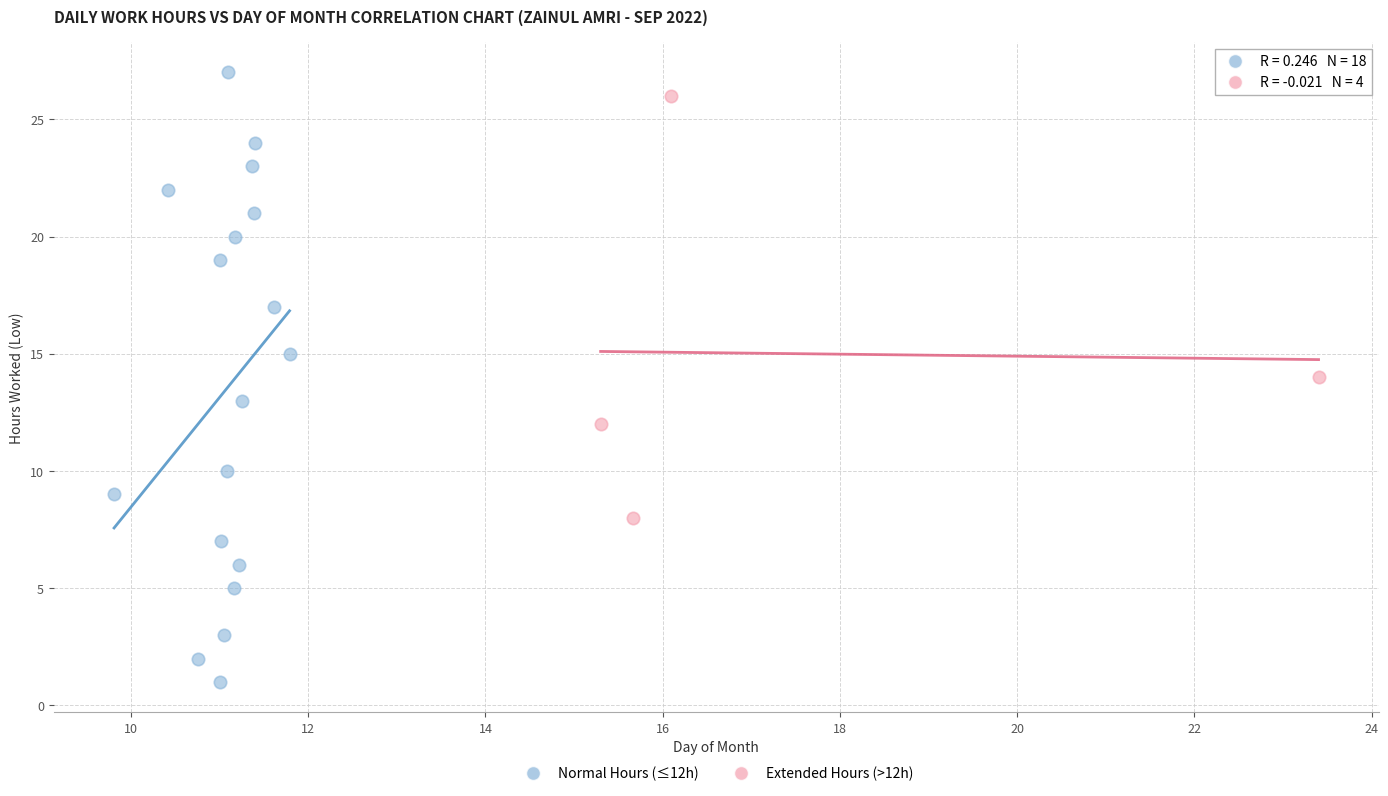

Which series contains the lowest Y value?

Normal Hours (≤12h)